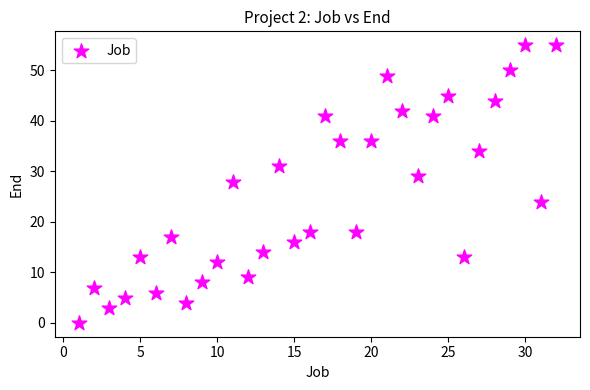

What is the range of X values (max minus min)?

31